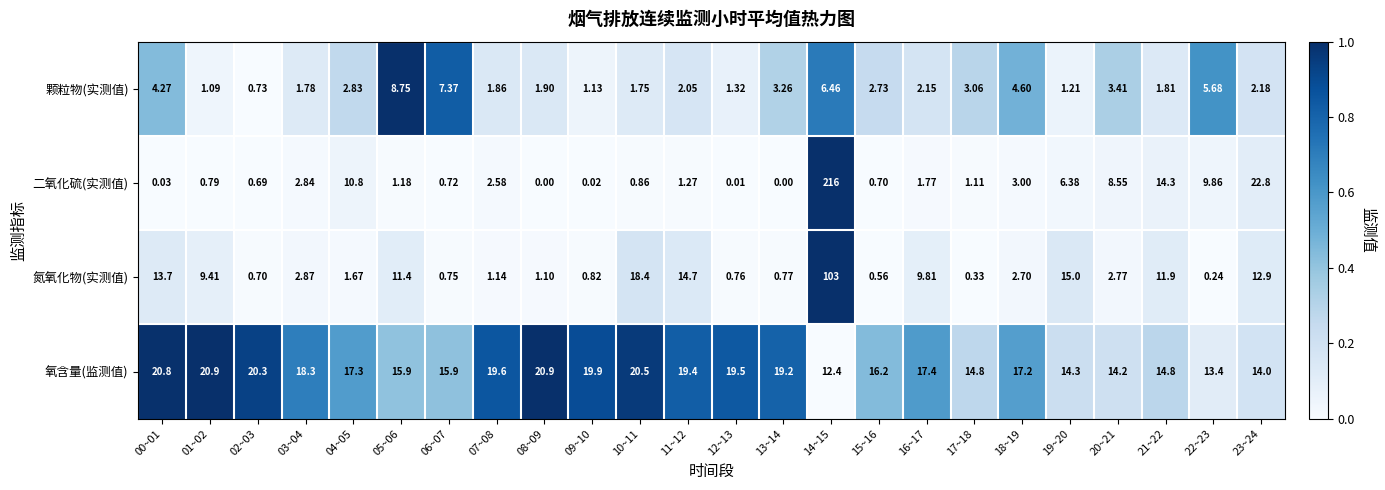

How many values in 二氧化硫(实测值) are above zero?

22